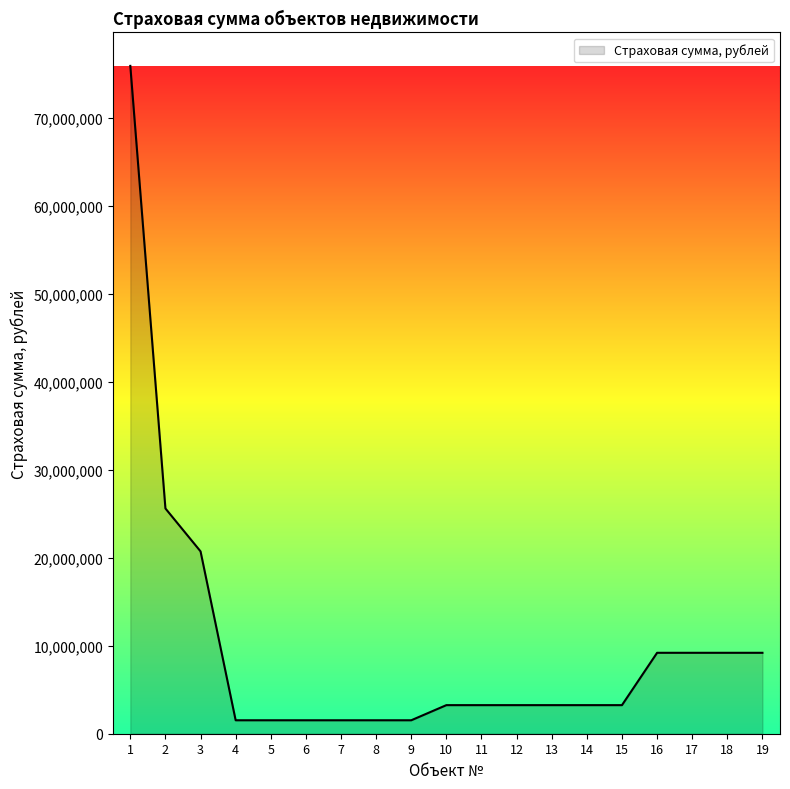

What is the greatest value displayed?

75946000